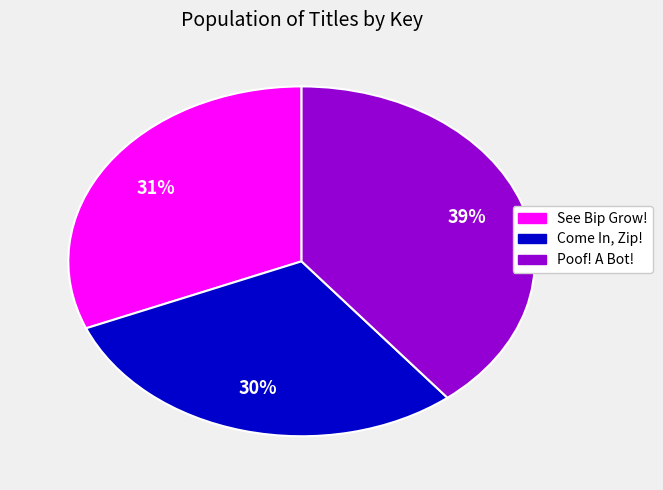

To the nearest percent, what is the combined percentage of Come In, Zip! and See Bip Grow!?

61%